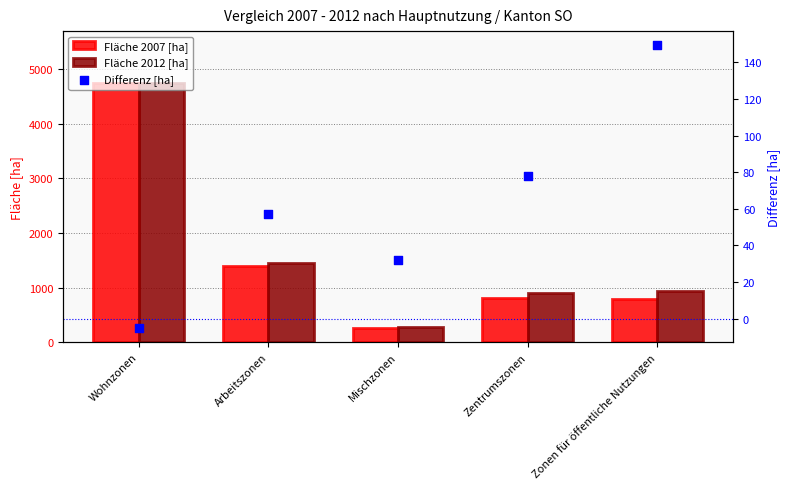

At which category is the sum across all series the highest?

Wohnzonen